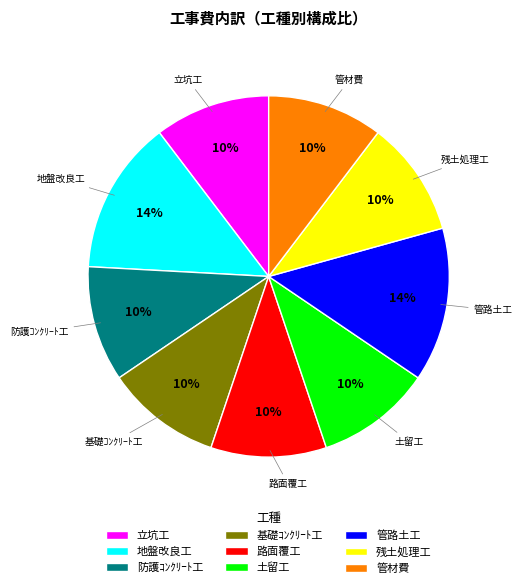

How many slices are in this pie chart?

9